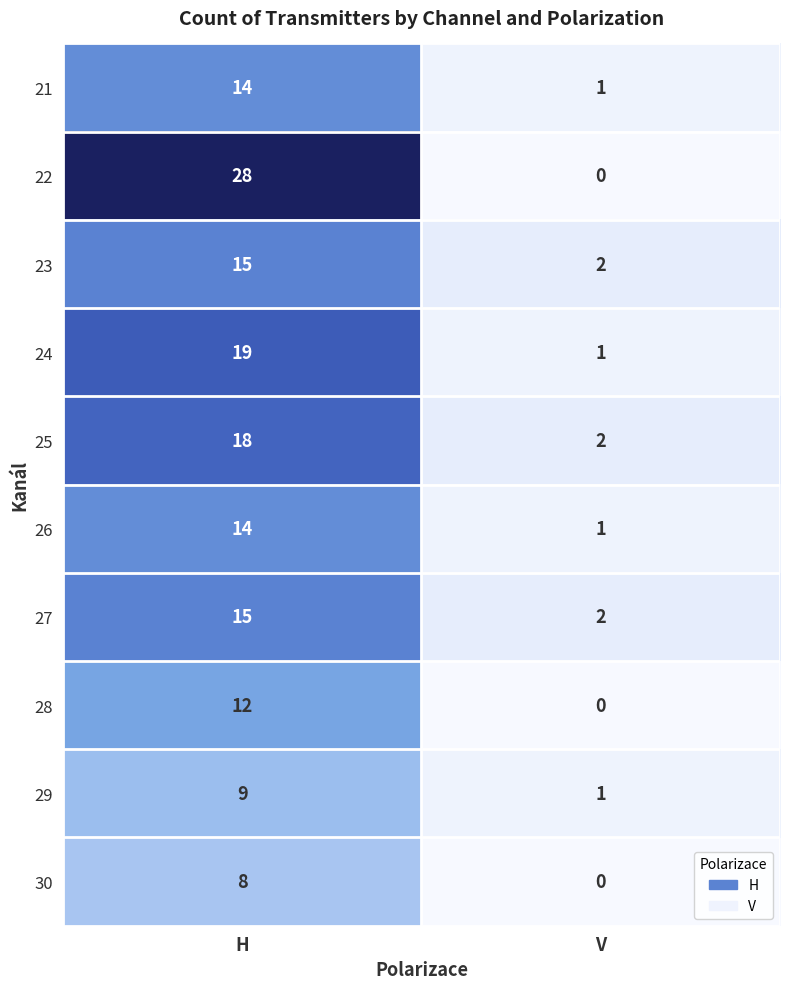

The 28 series shows 20 at H. True or false?

False